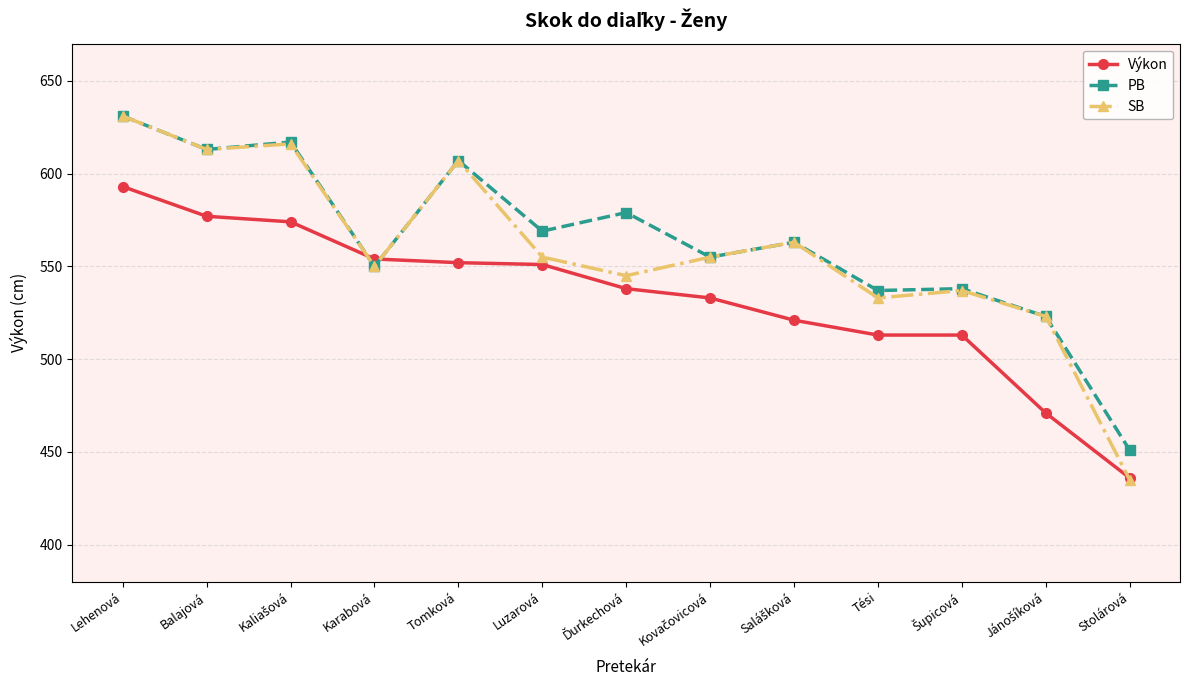

Which category has the lowest value across all series?

Stolárová